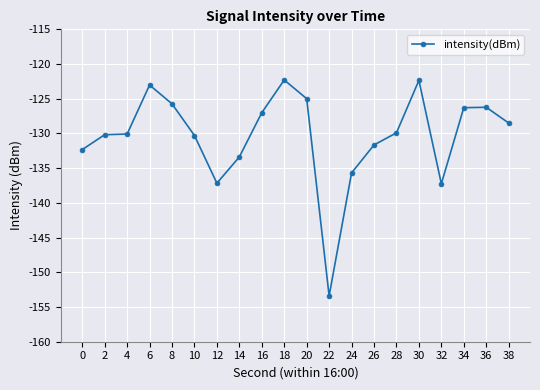

The chart shows a value of -82.8 at 14. True or false?

False